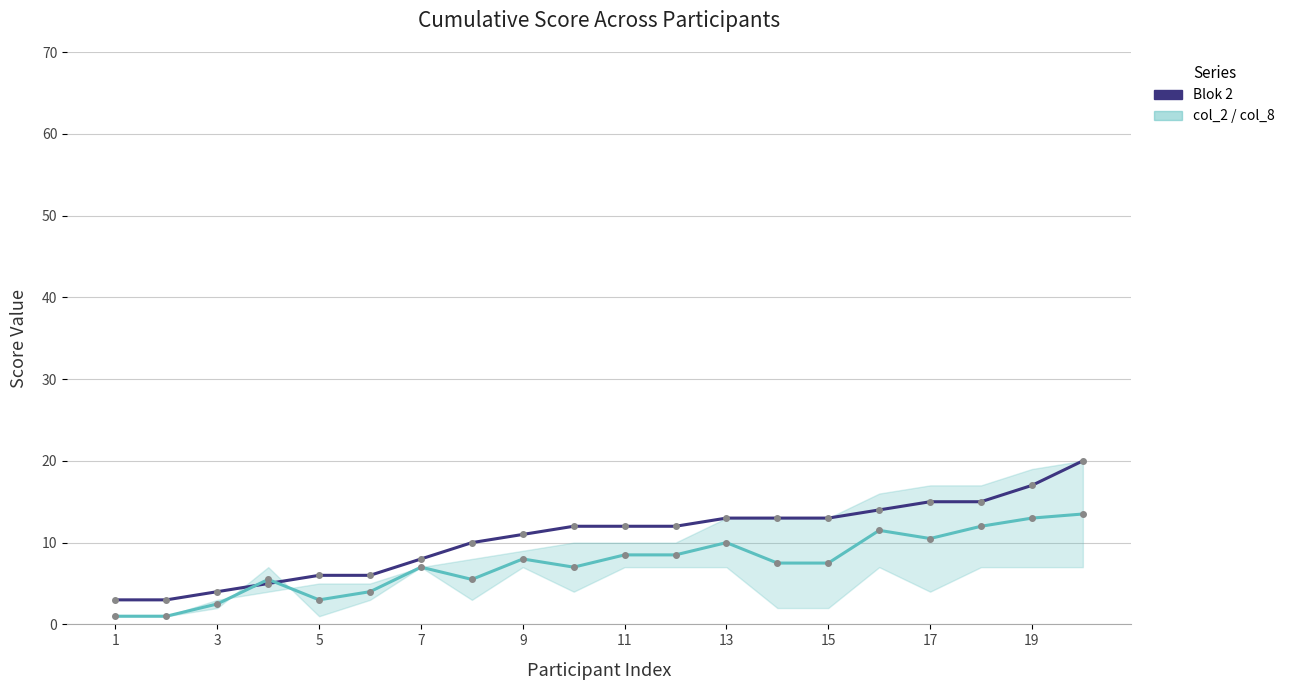

What is the difference between the second highest and minimum values in the Blok 2 series?

14.0